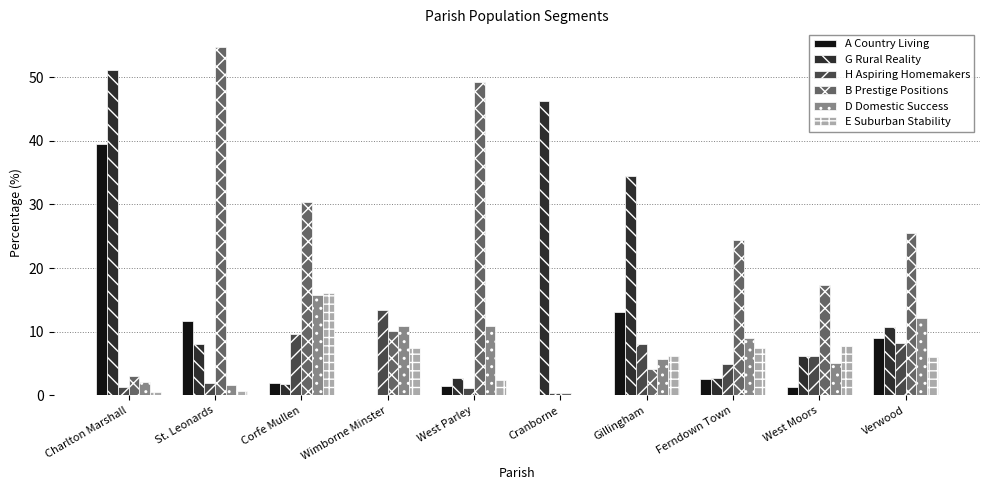

Which series changed the most between Wimborne Minster and West Parley?

B Prestige Positions